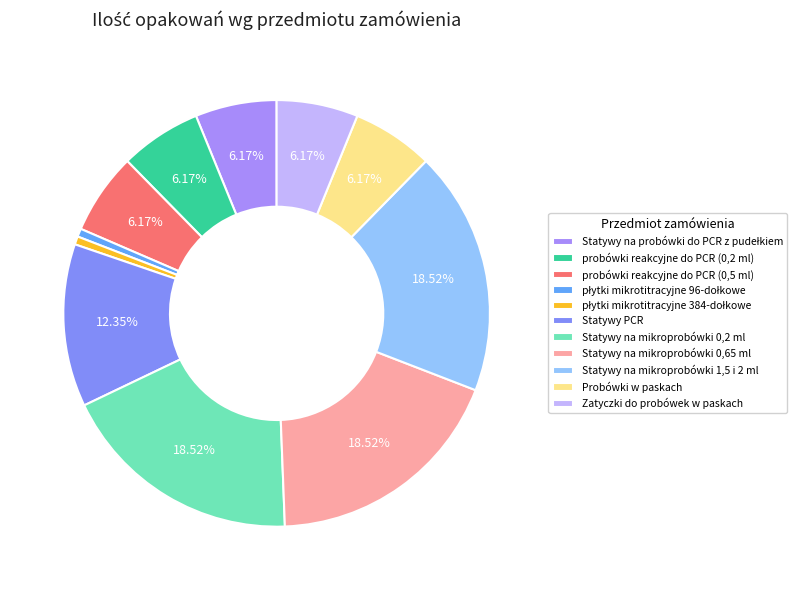

To the nearest percent, what portion does Zatyczki do probówek w paskach represent?

6%